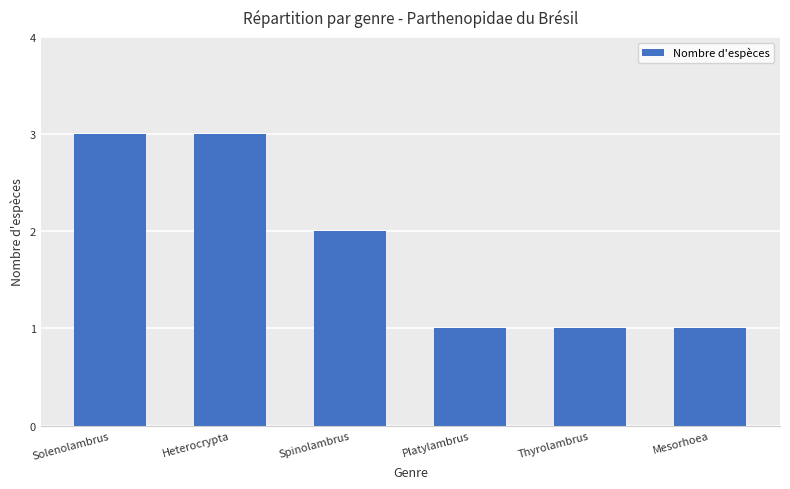

True or false: the data shows 5 at Solenolambrus.

False